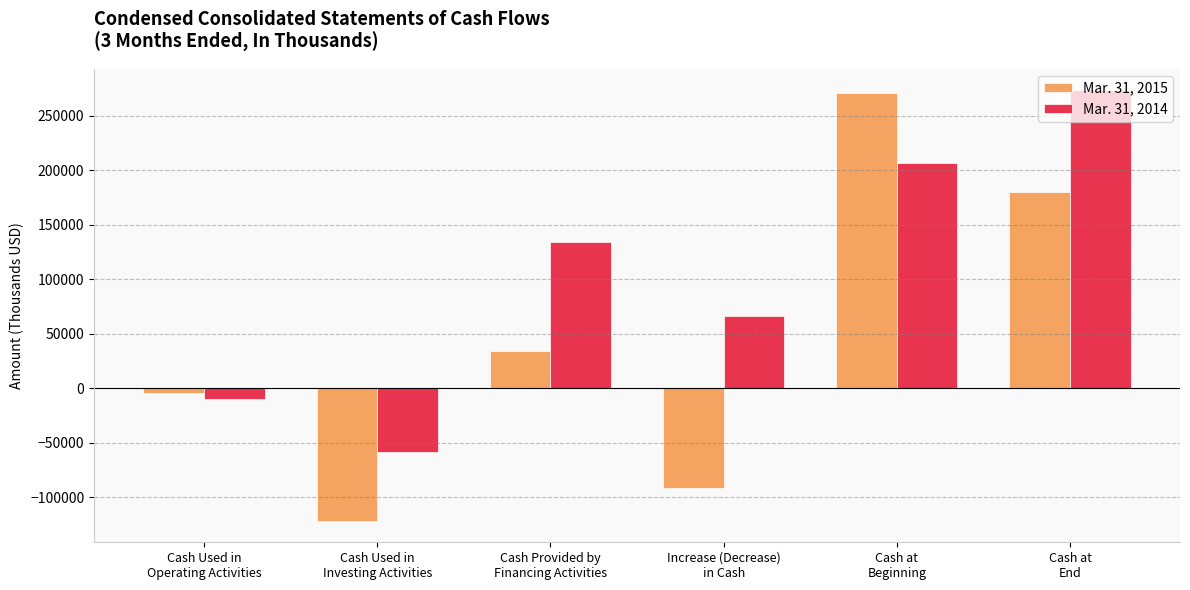

At which label does Mar. 31, 2014 reach its peak?

Cash at
End